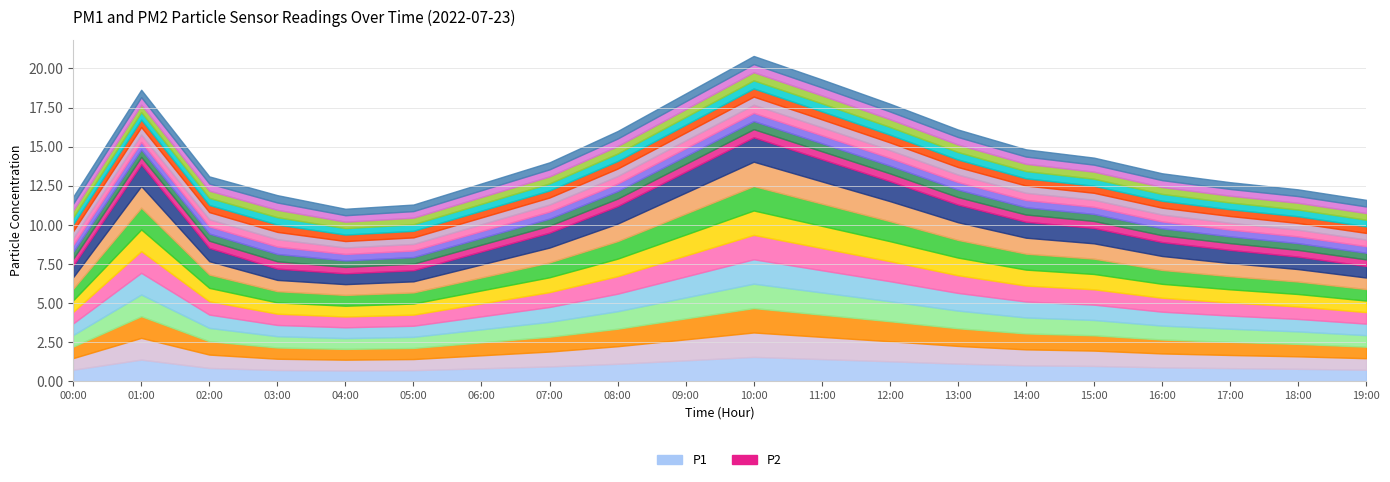

Rank the series by their average value, from lowest to highest.

P2, P1